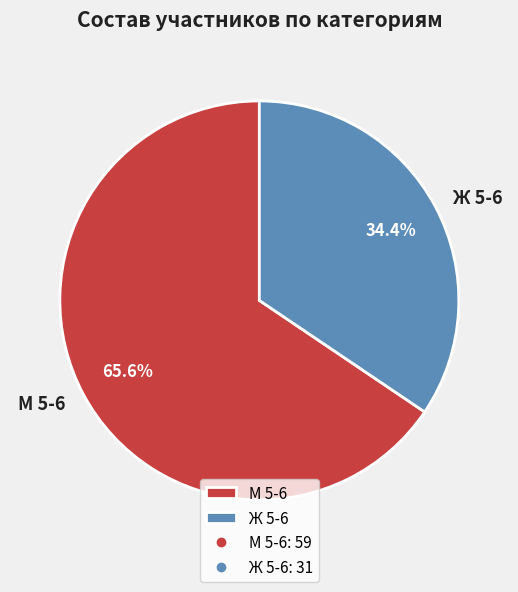

Count the number of slices in the pie.

2